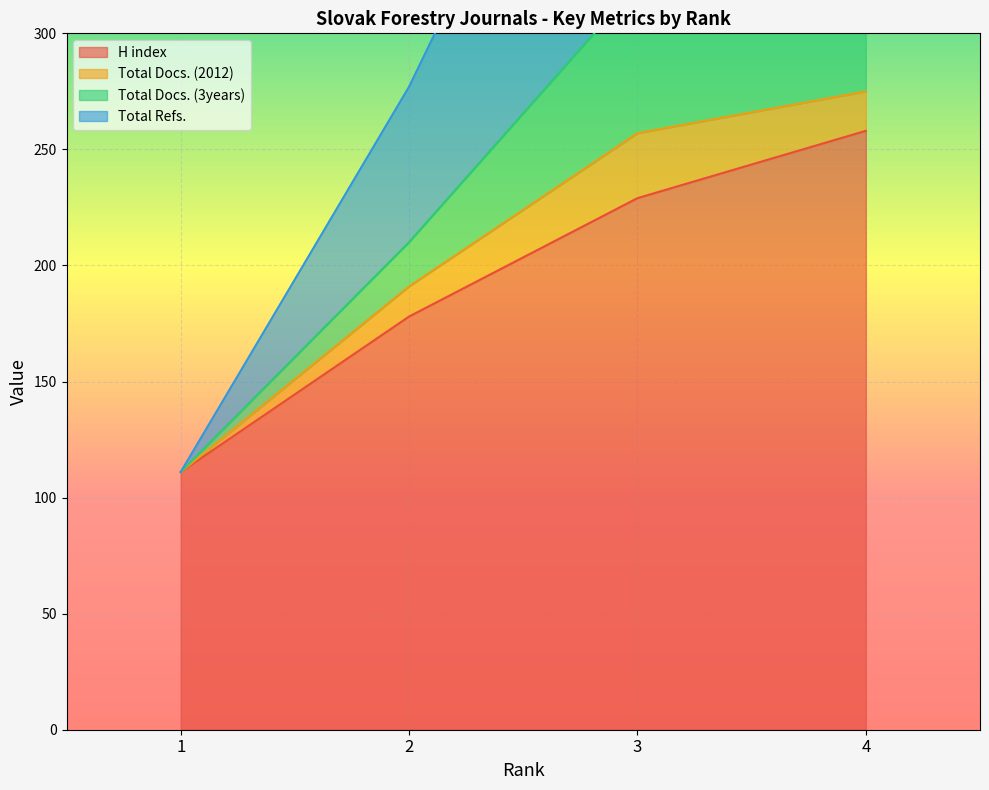

Which series changed the most between 3 and 4?

Total Docs. (2012)